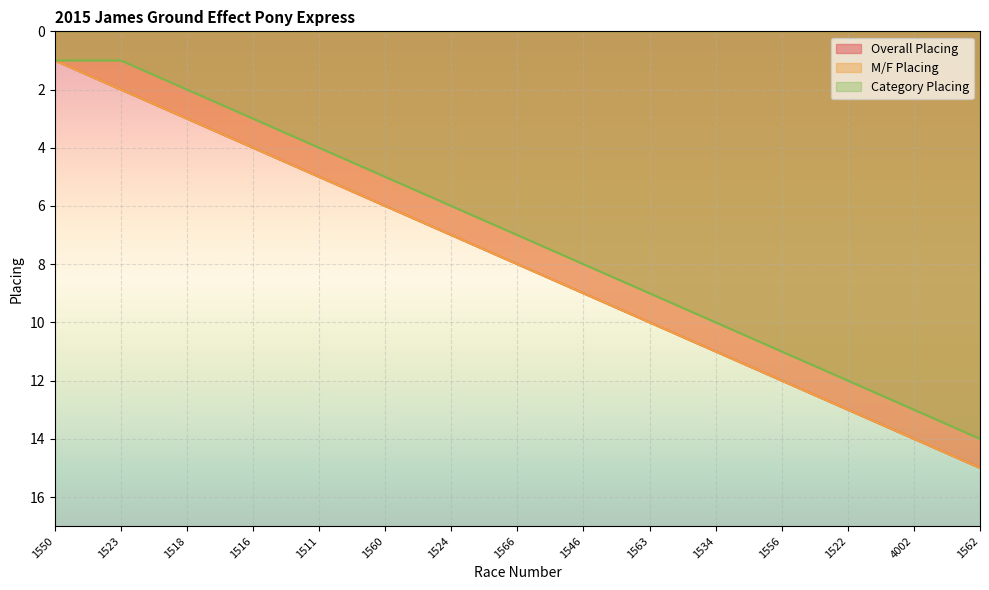

What is the total value across all series at 1566?

23